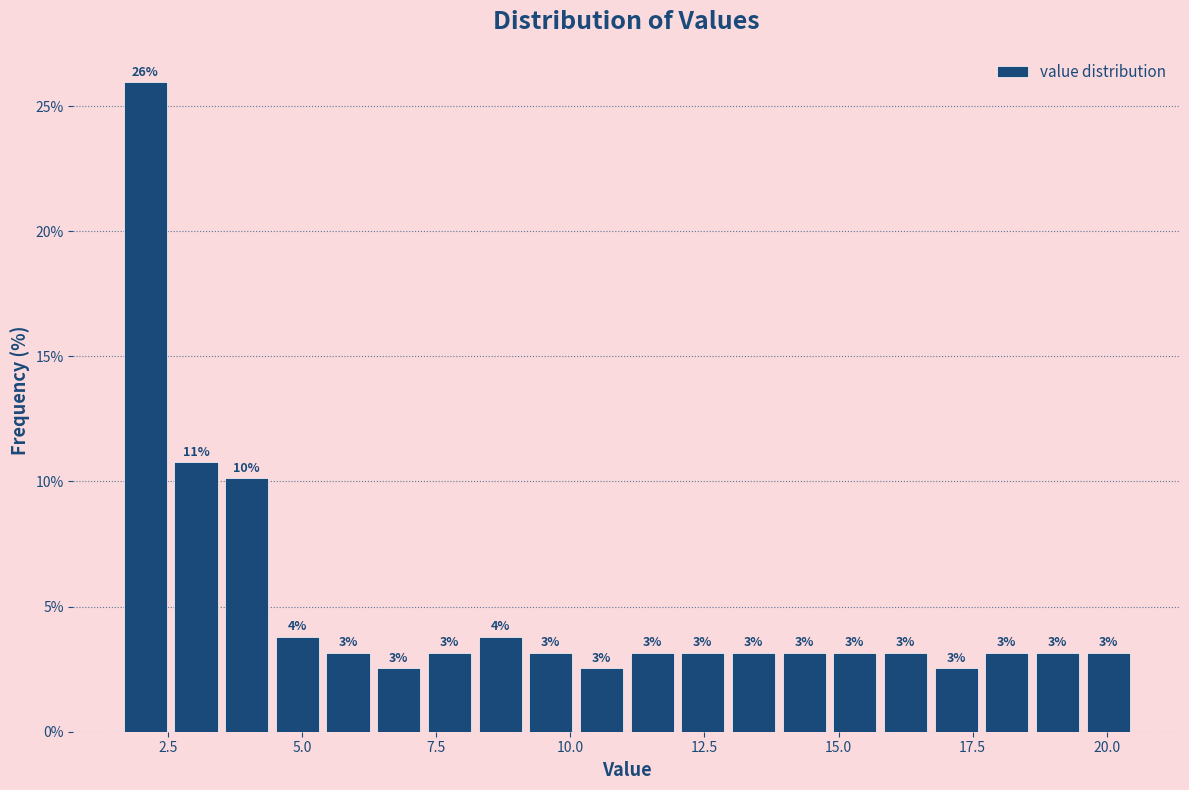

Around what value on the x-axis is the tallest bar? Give the approximate position of its centre, as read against the axis.

2.0